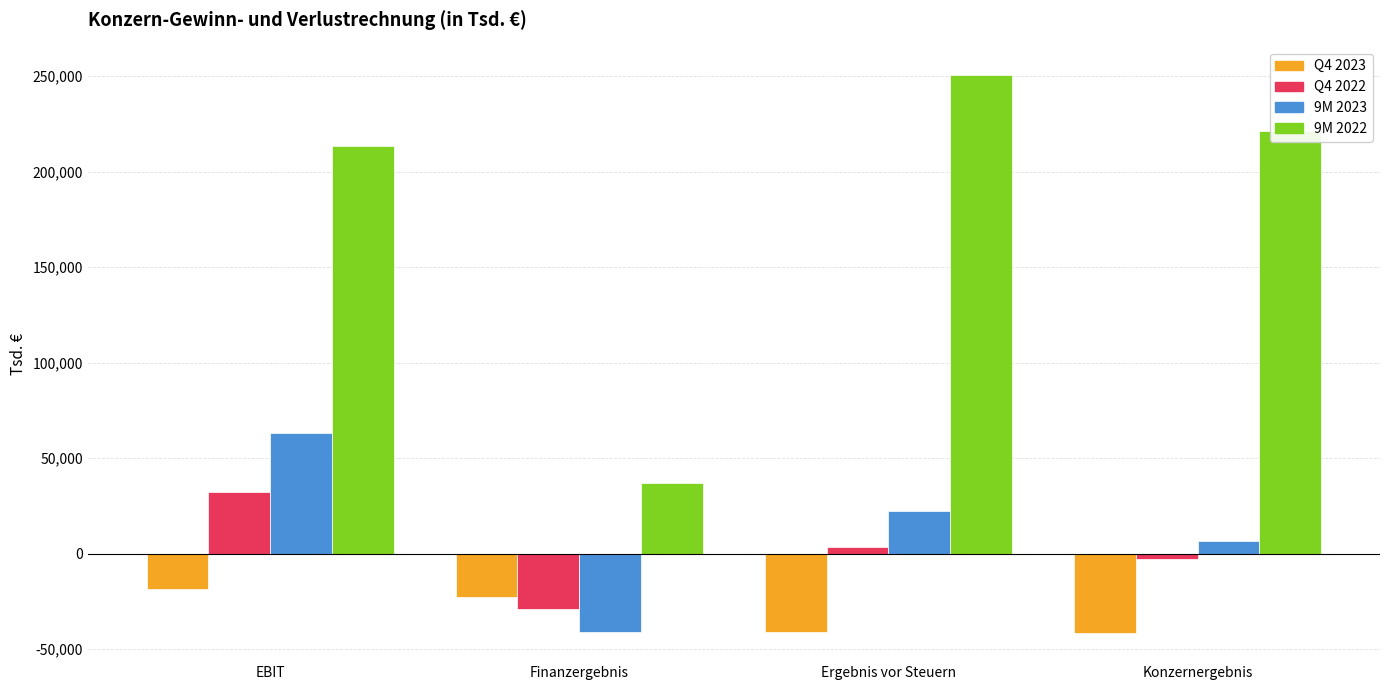

What is the difference between the Q4 2022 values at Finanzergebnis and Konzernergebnis?

26095